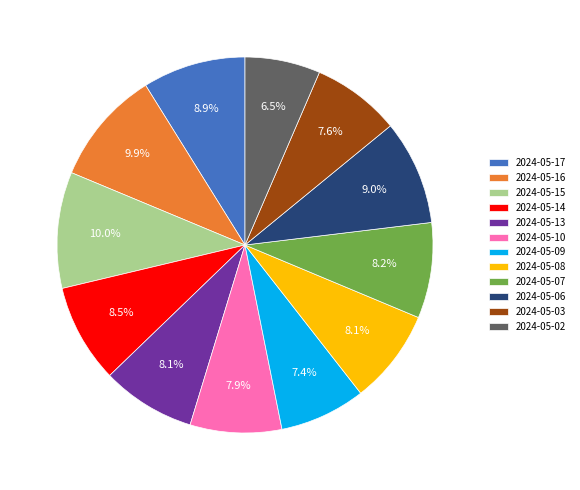

Do 2024-05-06 and 2024-05-09 together represent more than half of the pie?

No